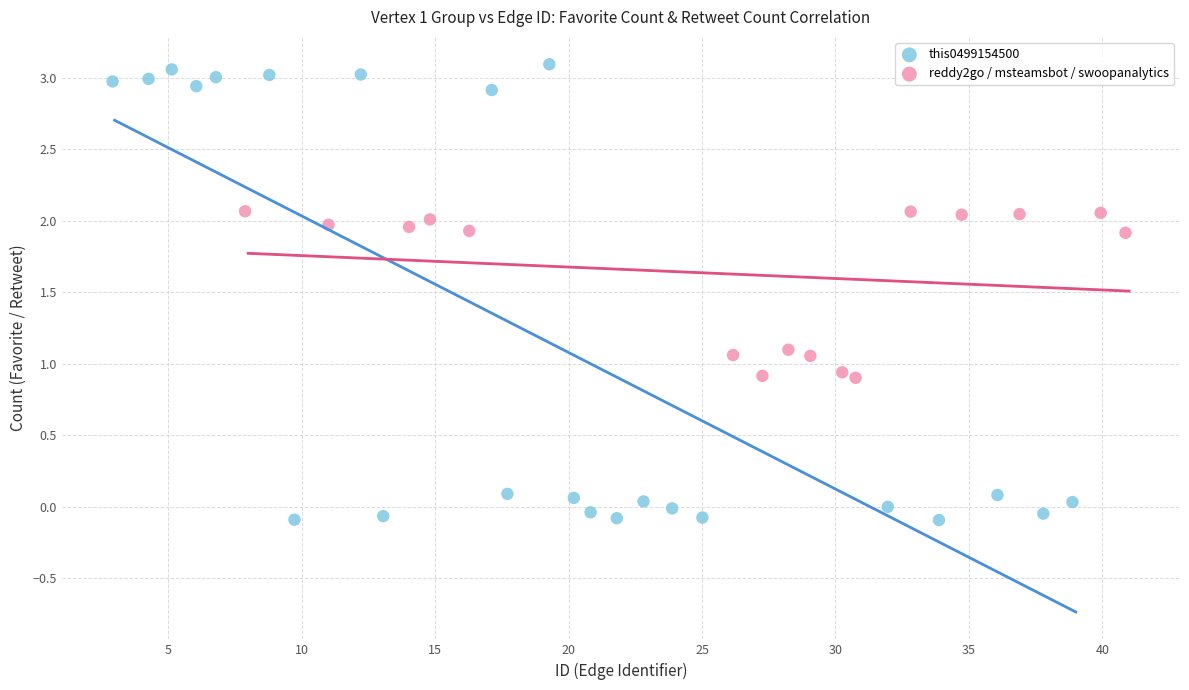

Which series has the largest Y range (max minus min)?

this0499154500